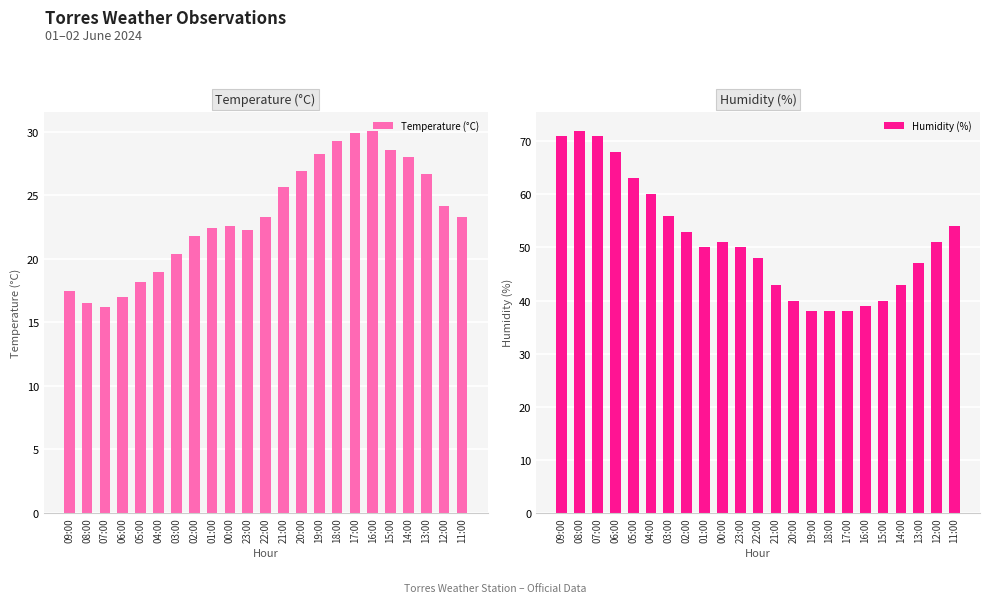

What is the lowest value of the Temperature (°C) series?

16.2